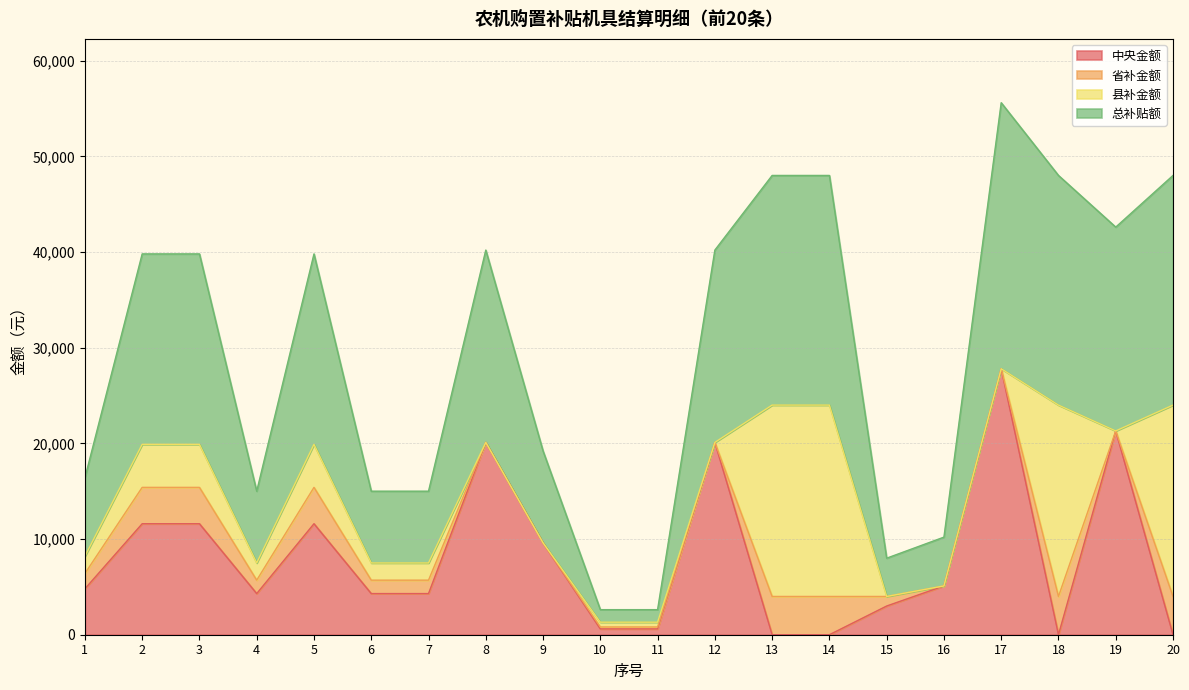

The value of 中央金额 at 18 is 0. True or false?

True